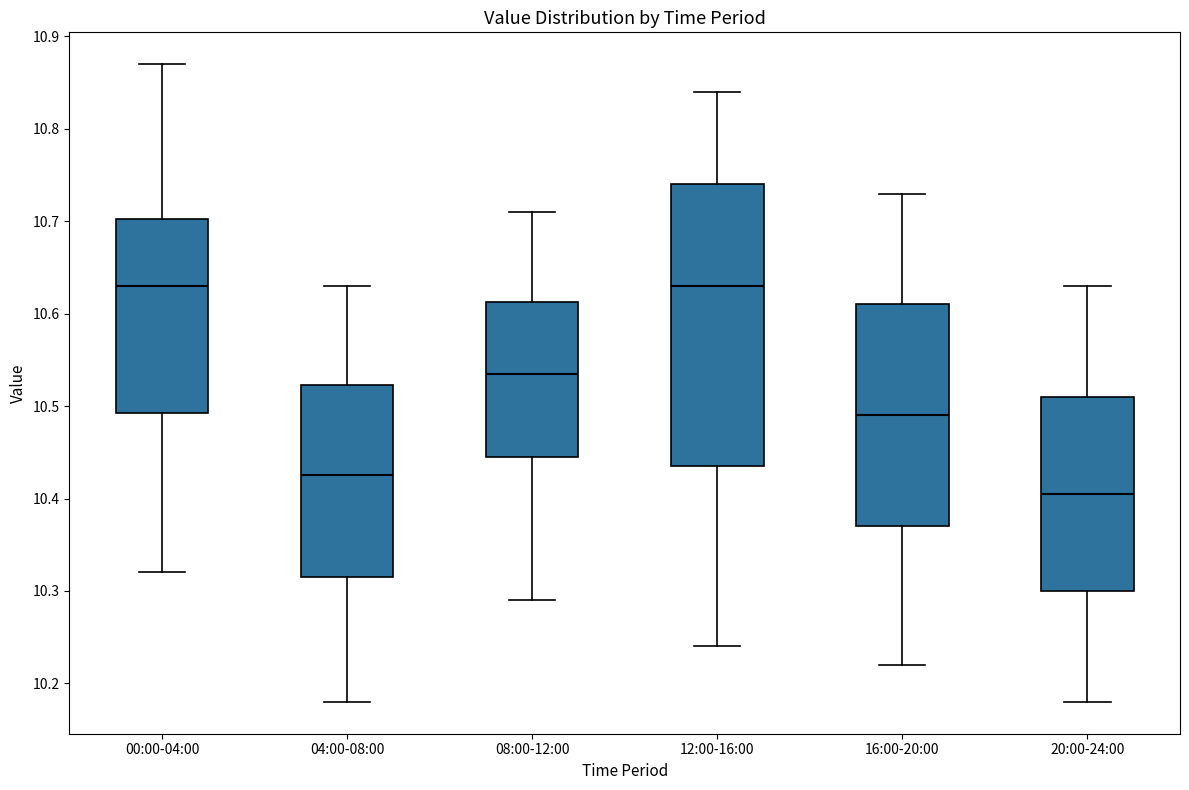

Where does the lower whisker of the box for 12:00-16:00 end on the y-axis? The values are not printed on the chart, so give them approximately, as read against the axis.

10.24